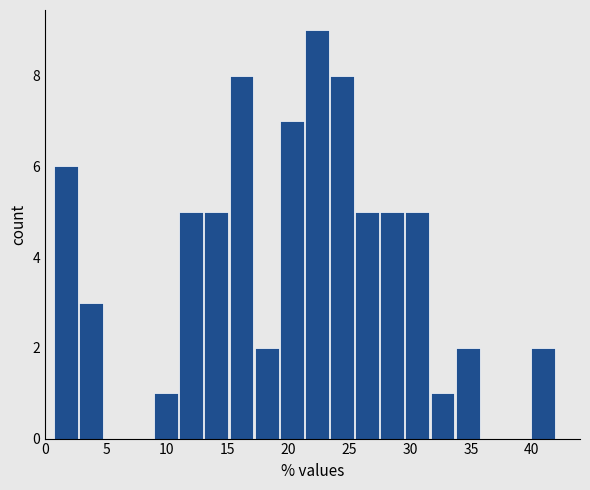

Reading left to right, list every bar in this chart as the range it spans on the x-axis followed by its height. Neither the bar edges nor the heights are printed on the chart, so give them approximately, as read against the axes.

0.5 to 3.0: 6
3.0 to 5.0: 3
5.0 to 7.0: 0
7.0 to 9.0: 0
9.0 to 11.0: 1
11.0 to 13.0: 5
13.0 to 15.0: 5
15.0 to 17.0: 8
17.0 to 19.5: 2
19.5 to 21.5: 7
21.5 to 23.5: 9
23.5 to 25.5: 8
25.5 to 27.5: 5
27.5 to 29.5: 5
29.5 to 31.5: 5
31.5 to 33.5: 1
33.5 to 36.0: 2
36.0 to 38.0: 0
38.0 to 40.0: 0
40.0 to 42.0: 2